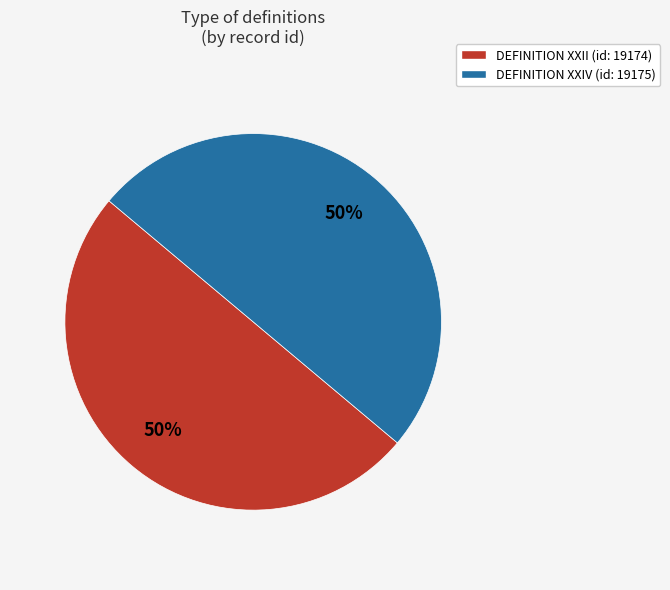

To the nearest percent, what percentage of the pie is DEFINITION XXII?

50%